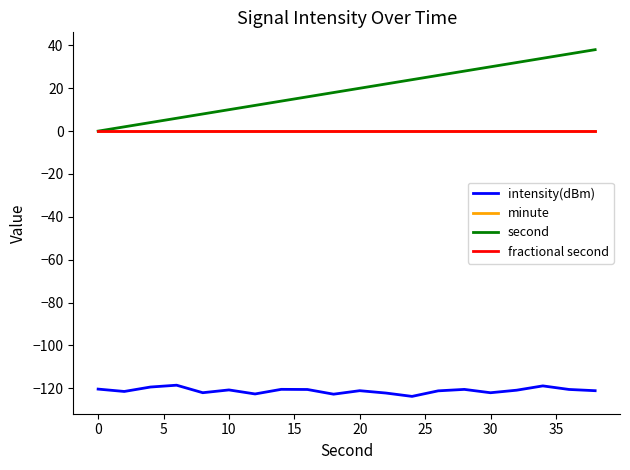

What is the minimum value shown in the chart?

-123.8